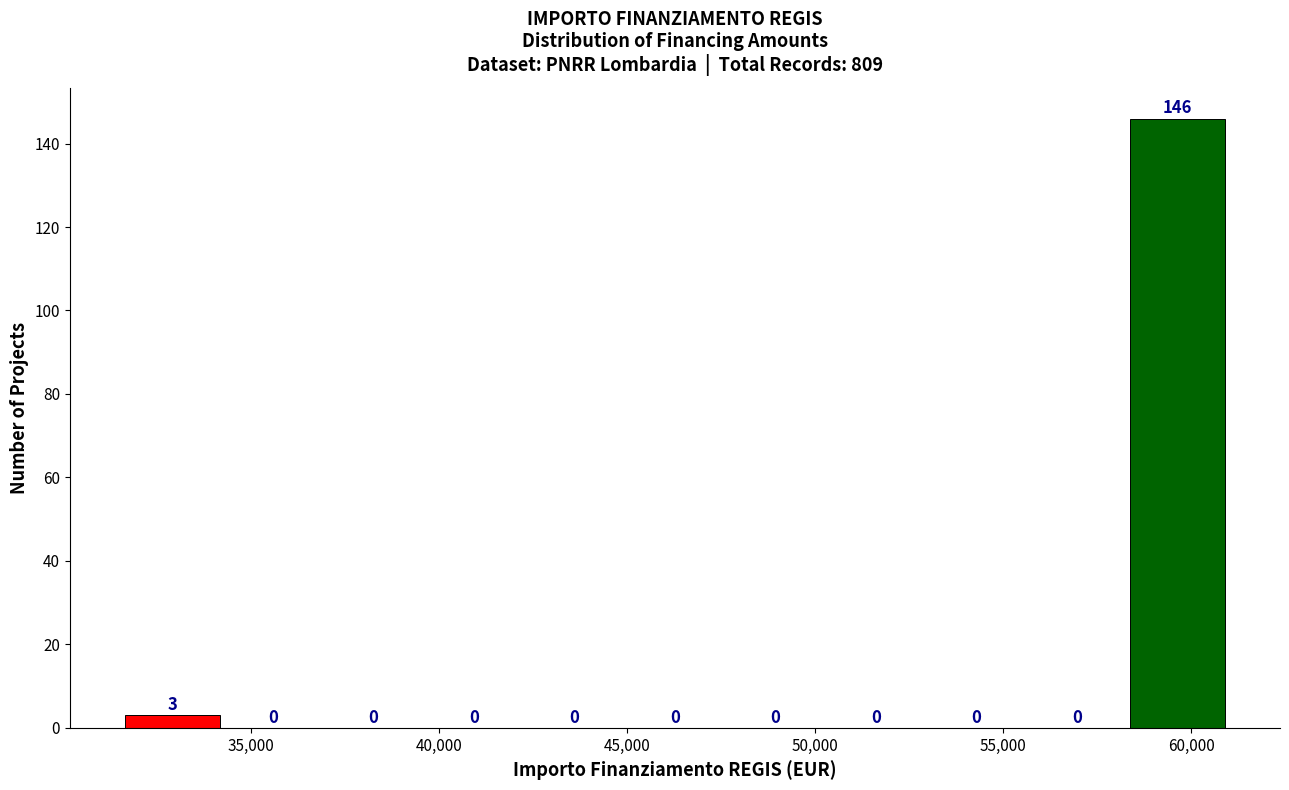

Which range on the x-axis has the tallest bar?

58500 to 61000